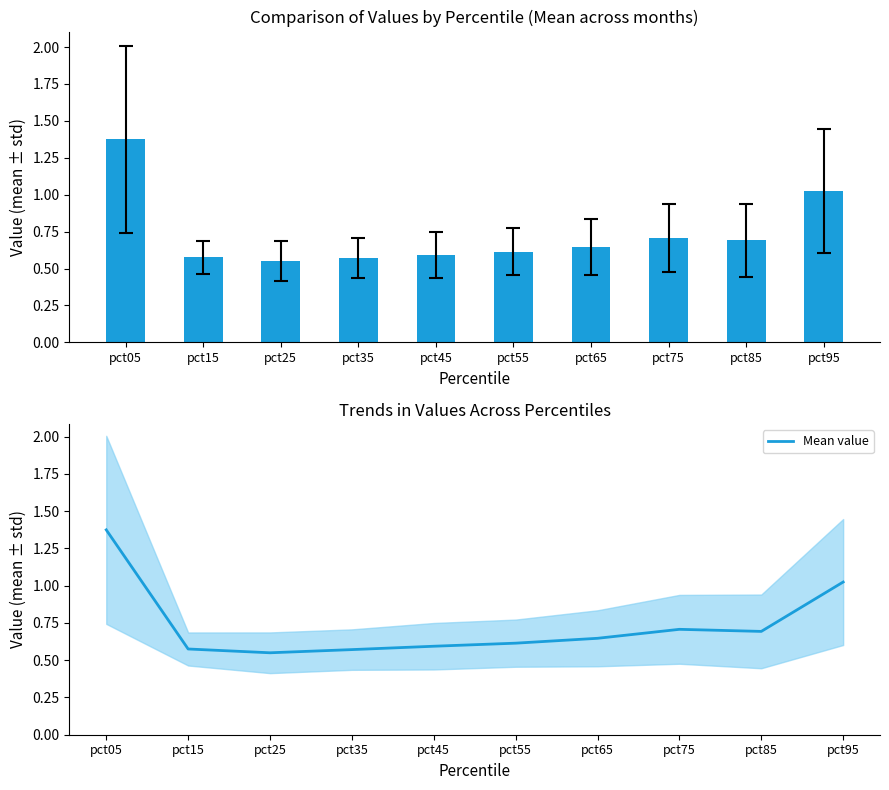

True or false: the data shows 1.4 at pct05.

True